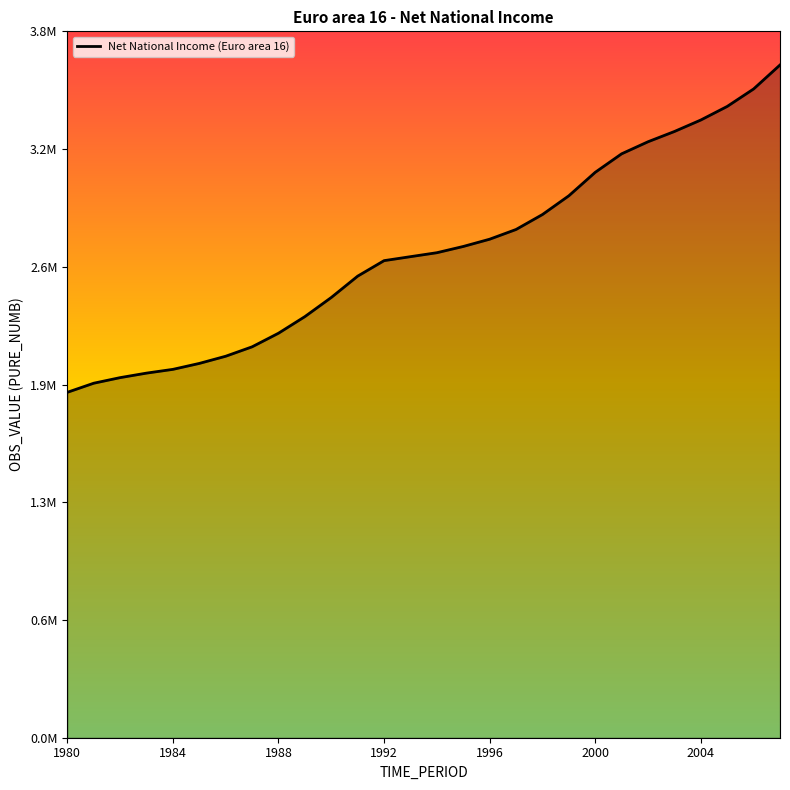

Does the chart display data point markers on the line(s)?

No